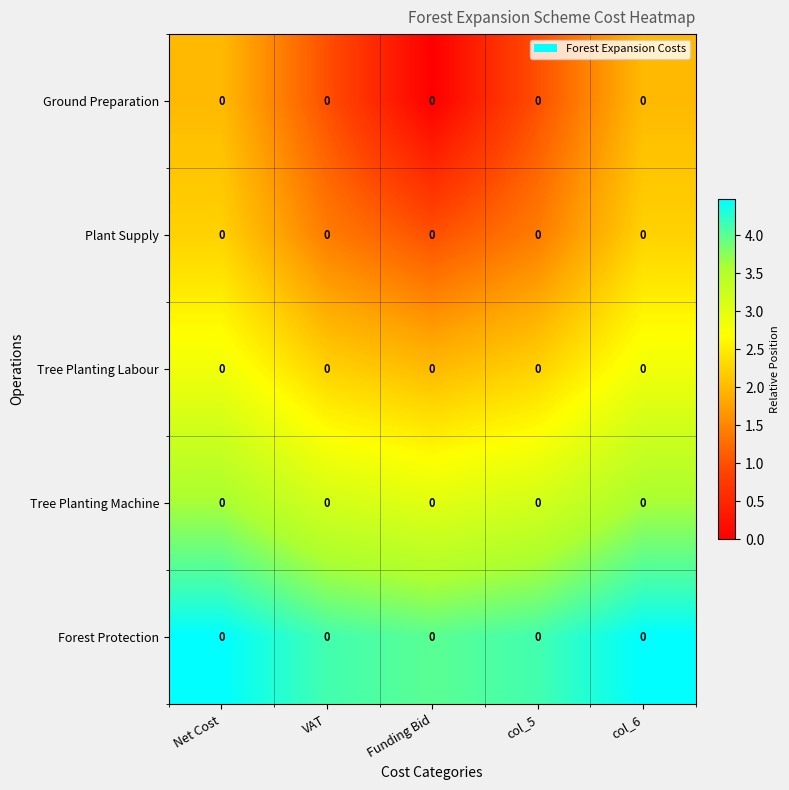

Count the Forest Protection values in the range 4 to 5.

5